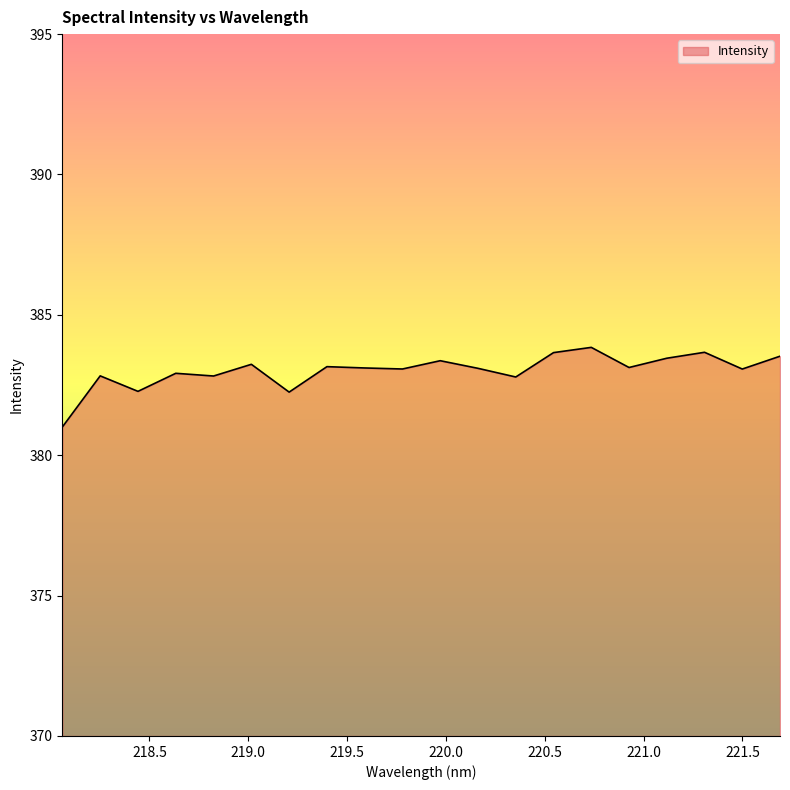

What is the minimum value shown in the chart?

381.0